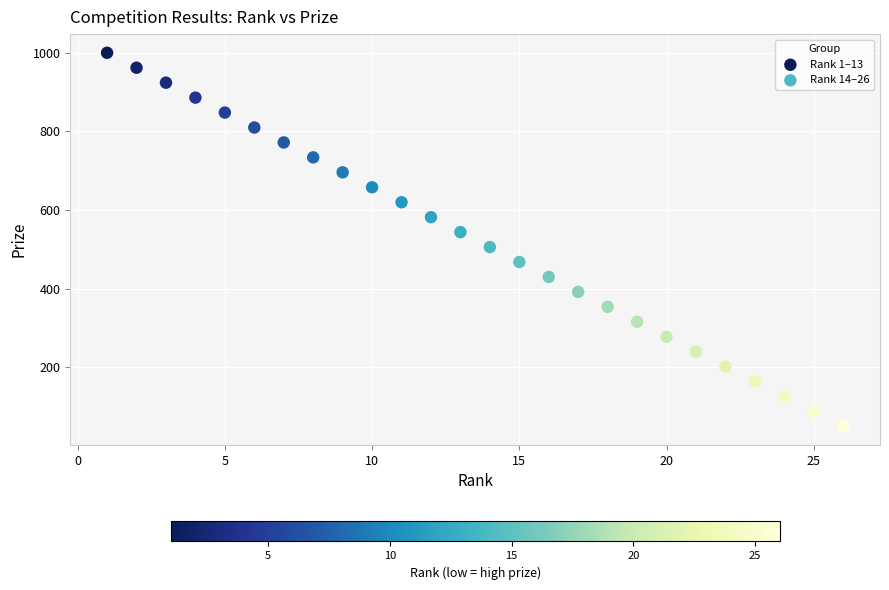

Which series reaches the minimum Y coordinate?

Rank 14–26